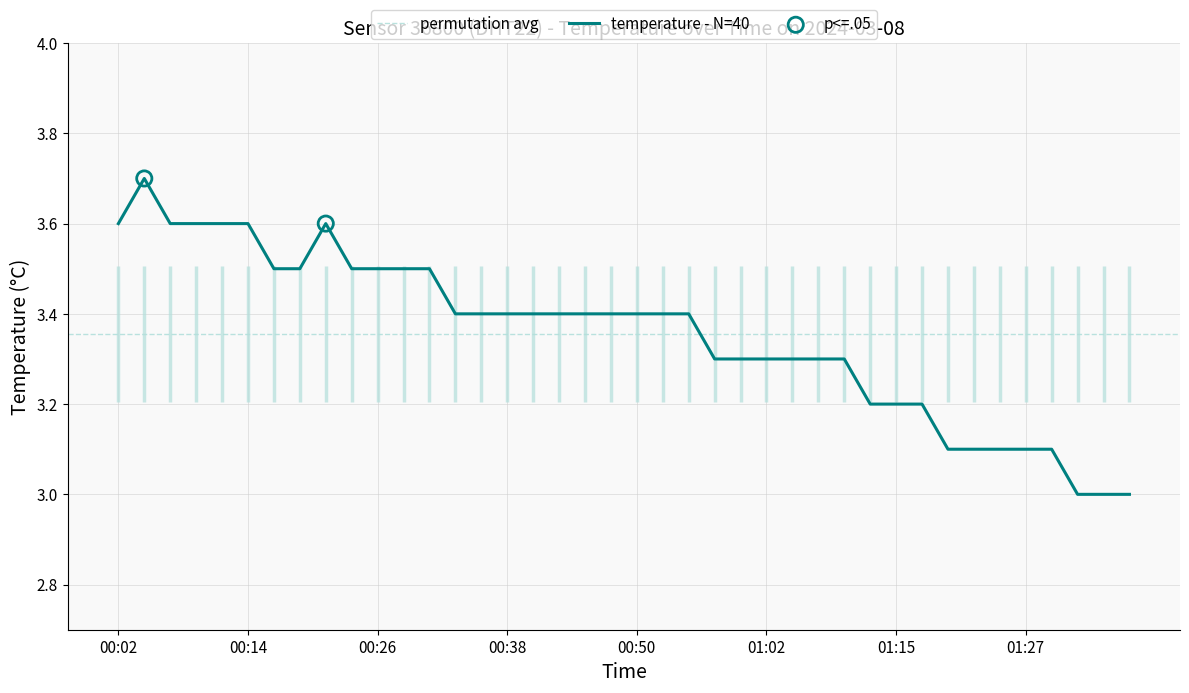

What is the change in value from 00:36 to 01:00?

-0.1